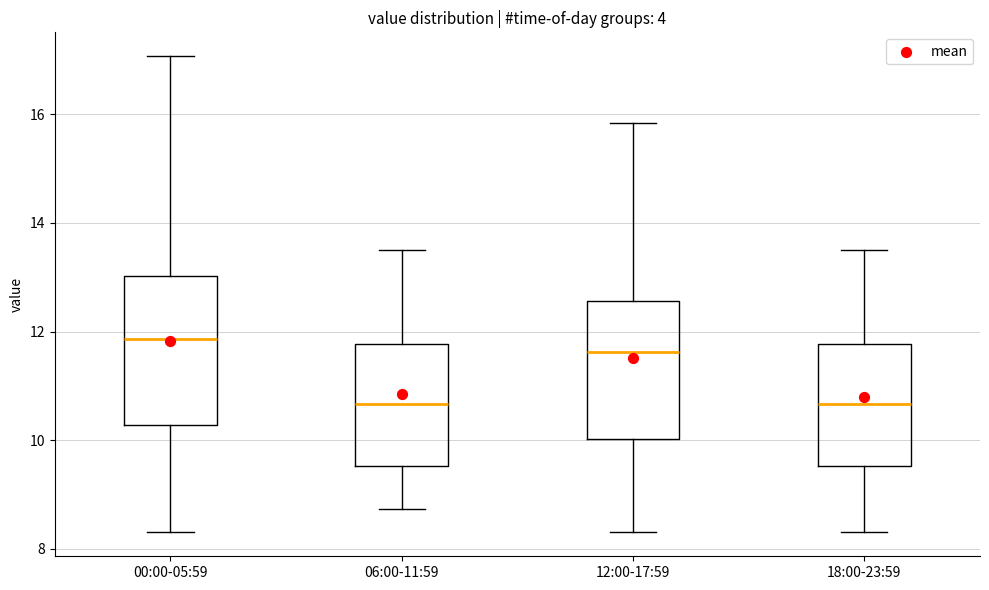

Reading left to right, read every box against the y-axis: the position of its median line, the range the box covers, and the ends of its whiskers. The values are not printed on the chart, so give them approximately, as read against the axis.

00:00-05:59: median 11.8, box 10.2 to 13.0, whiskers 8.4 to 17.0
06:00-11:59: median 10.6, box 9.6 to 11.8, whiskers 8.8 to 13.6
12:00-17:59: median 11.6, box 10.0 to 12.6, whiskers 8.4 to 15.8
18:00-23:59: median 10.6, box 9.6 to 11.8, whiskers 8.4 to 13.6